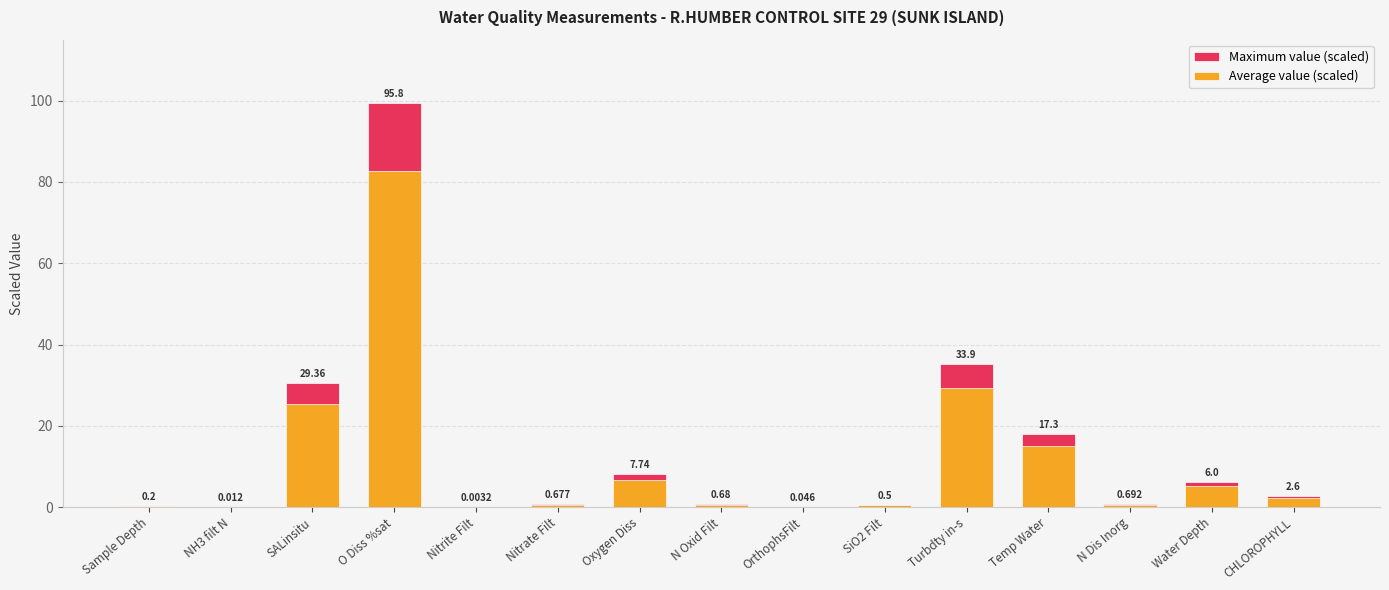

How many bars are there in total?

30